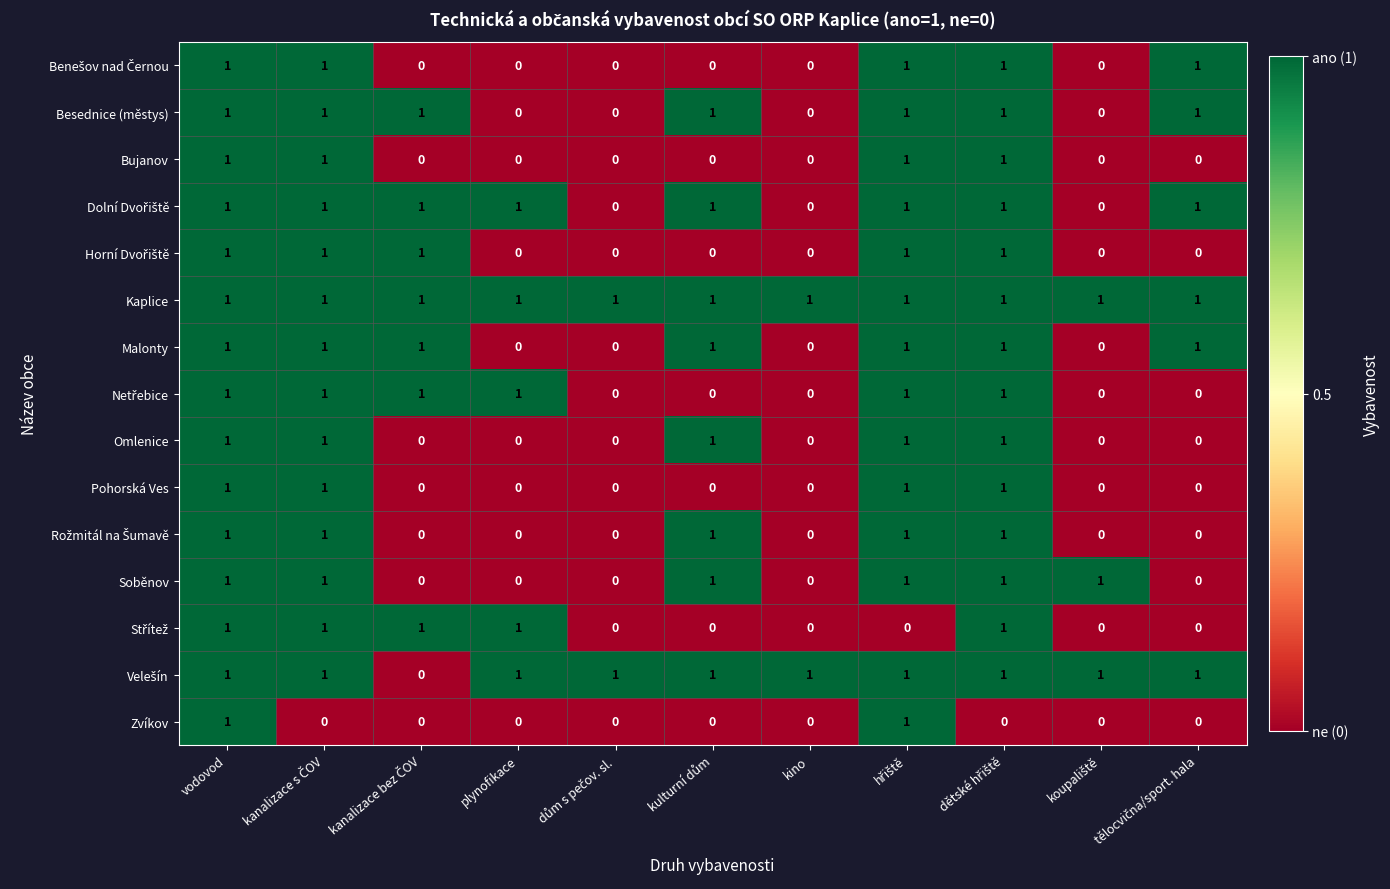

At which category is the sum across all series the highest?

vodovod